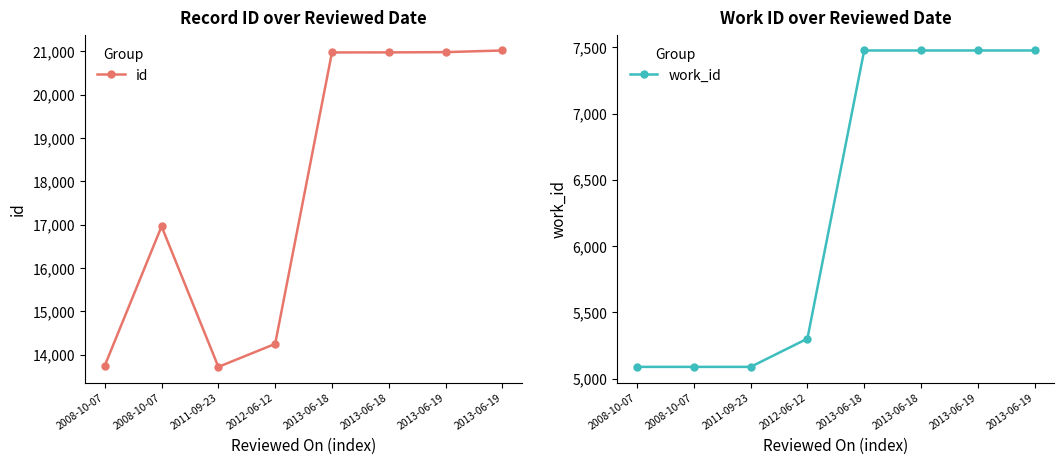

The work_id series shows 10842 at 2013-06-18. True or false?

False